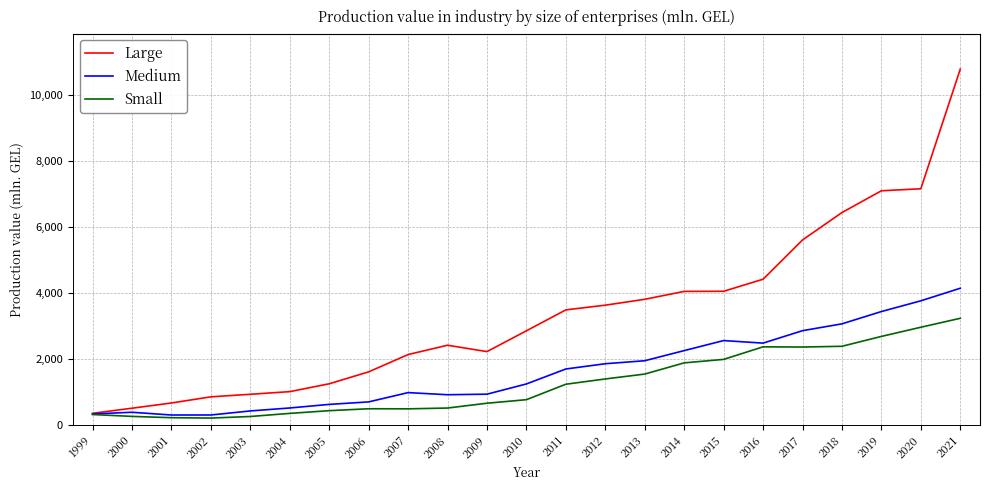

The Large series shows 7087.5 at 2019. True or false?

True